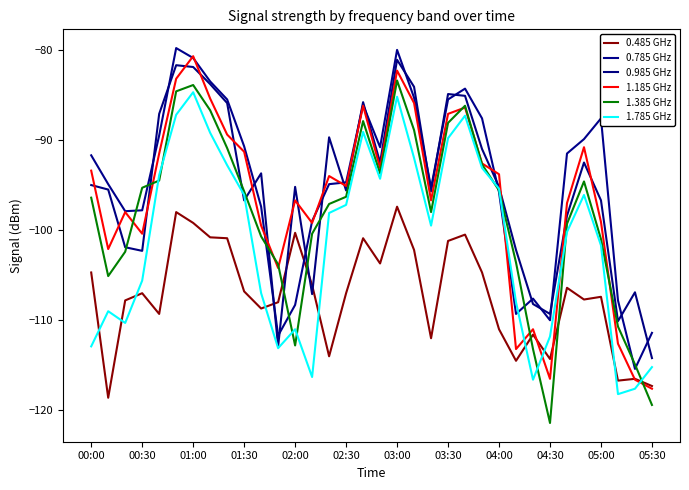

What is the minimum value for 1.385 GHz?

-121.4